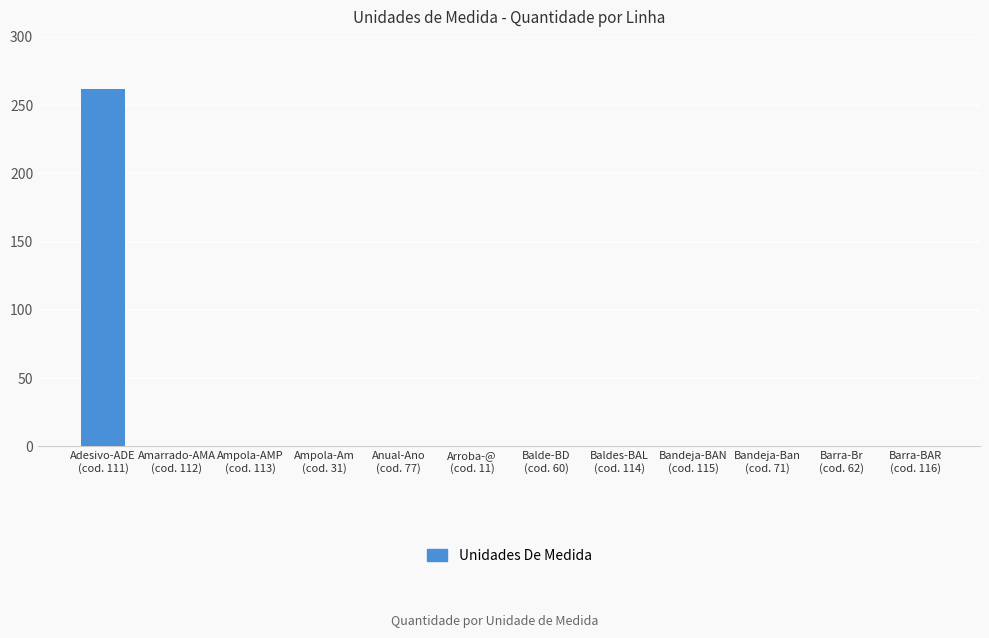

Reading left to right, what are all the values shown in this chart?

Adesivo-ADE
(cod. 111)=262	Amarrado-AMA
(cod. 112)=0	Ampola-AMP
(cod. 113)=0	Ampola-Am
(cod. 31)=0	Anual-Ano
(cod. 77)=0	Arroba-@
(cod. 11)=0	Balde-BD
(cod. 60)=0	Baldes-BAL
(cod. 114)=0	Bandeja-BAN
(cod. 115)=0	Bandeja-Ban
(cod. 71)=0	Barra-Br
(cod. 62)=0	Barra-BAR
(cod. 116)=0